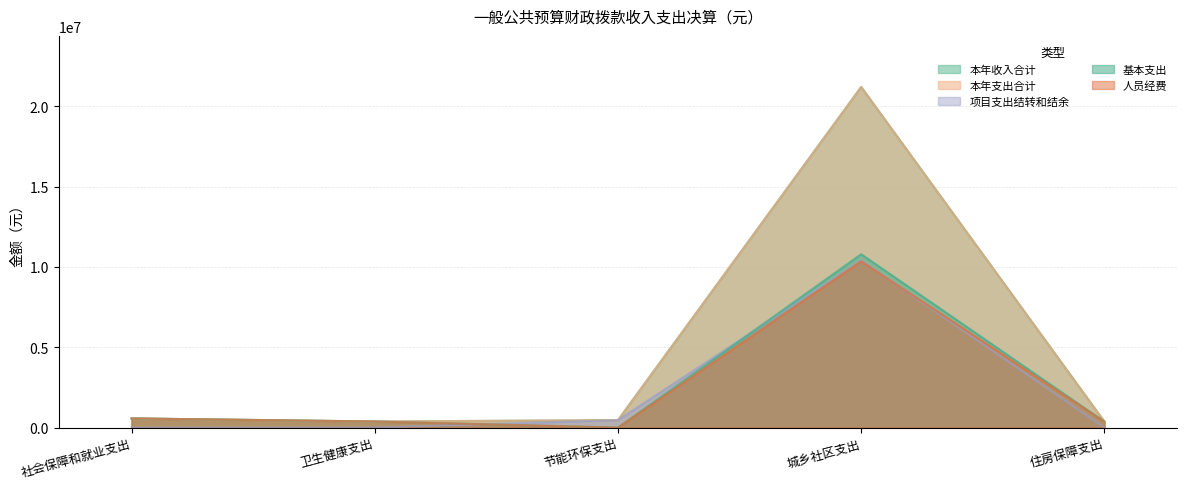

Reading left to right, list all the values displayed in this chart.

本年收入合计: 570543.3	379310.7	468000.0	21206762.9	372766.0
本年支出合计: 570543.3	379310.7	468000.0	21206762.9	372766.0
项目支出结转和结余: 0.0	0.0	468000.0	10410349.7	0.0
基本支出: 570543.3	379310.7	0.0	10796413.2	372766.0
人员经费: 570543.3	379310.7	0.0	10356098.2	372766.0